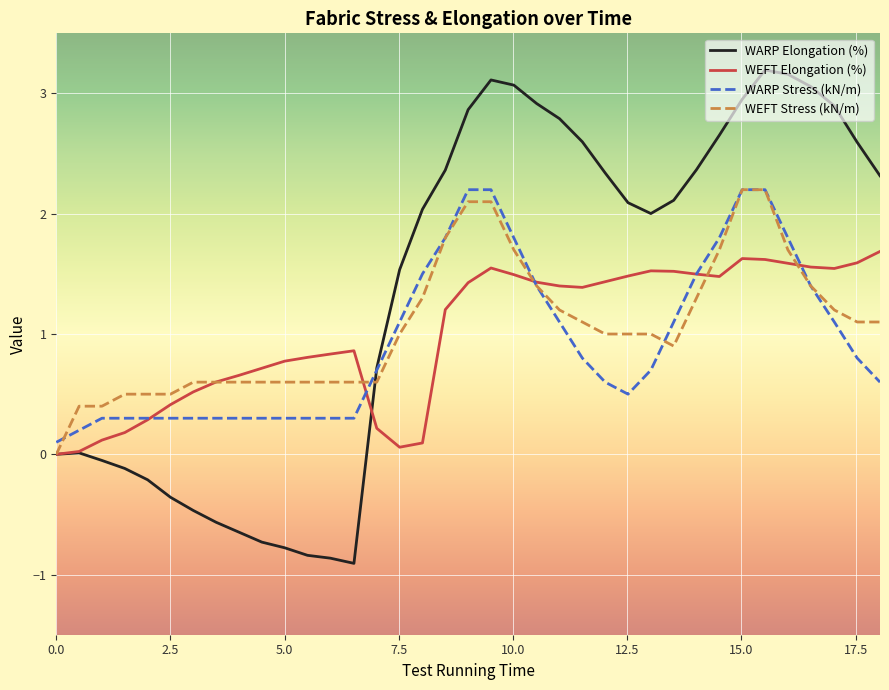

At how many categories does at least one series exceed 1?

22